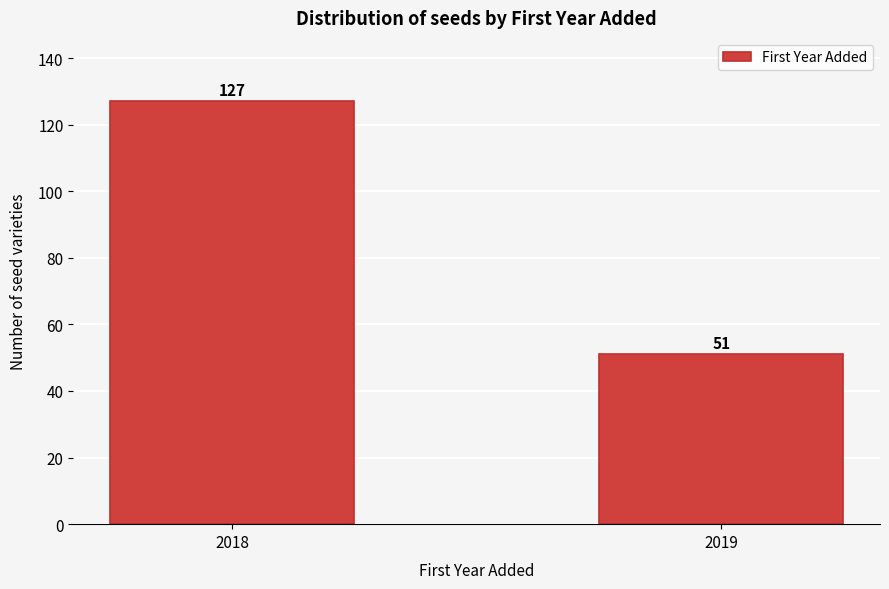

Reading left to right, transcribe all the data shown in this chart.

127	51